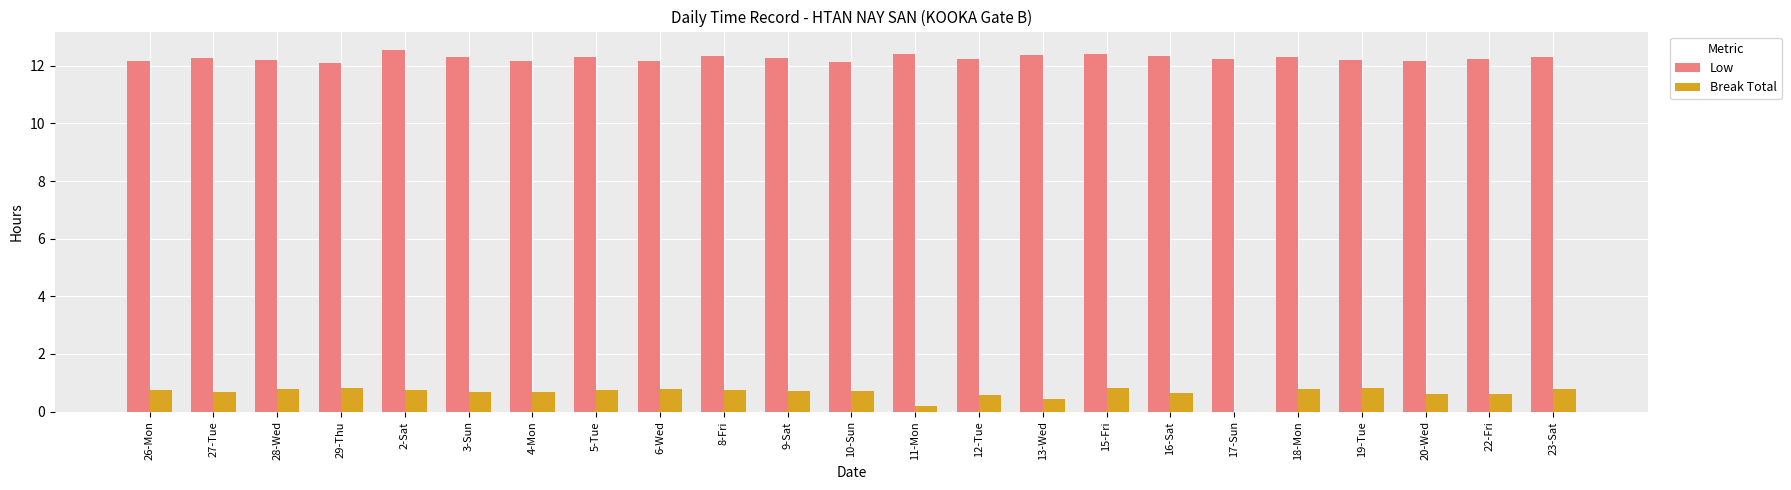

What value does the Break Total series have at 28-Wed?

0.8